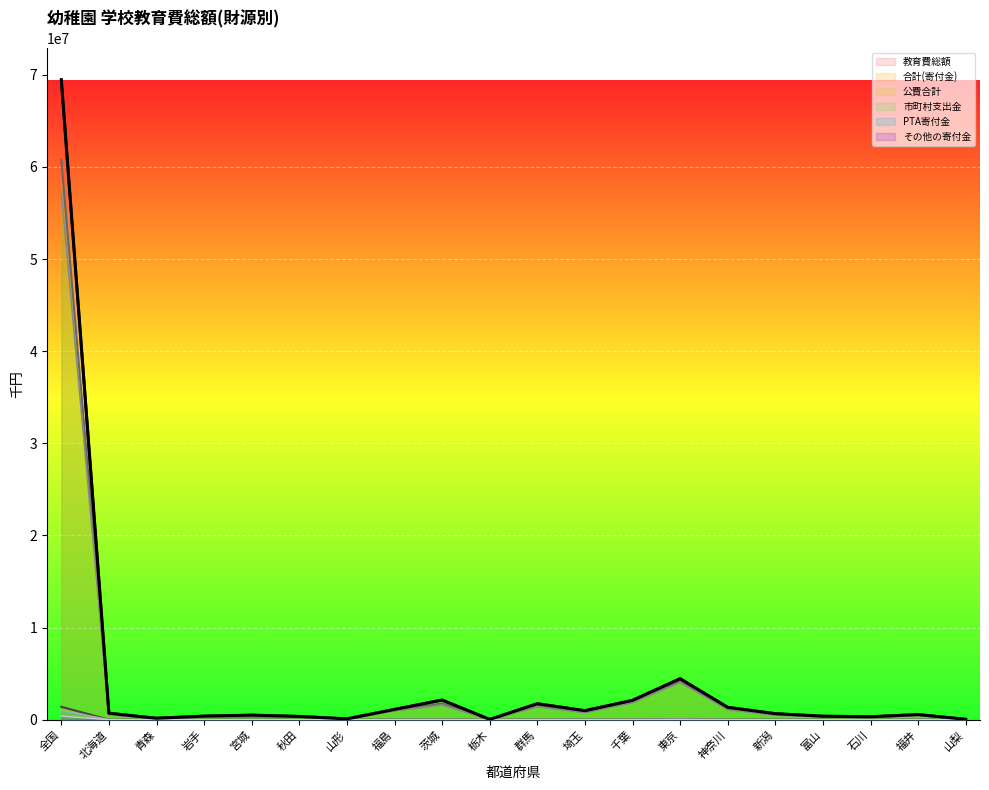

At how many categories does at least one series exceed 23600787?

1